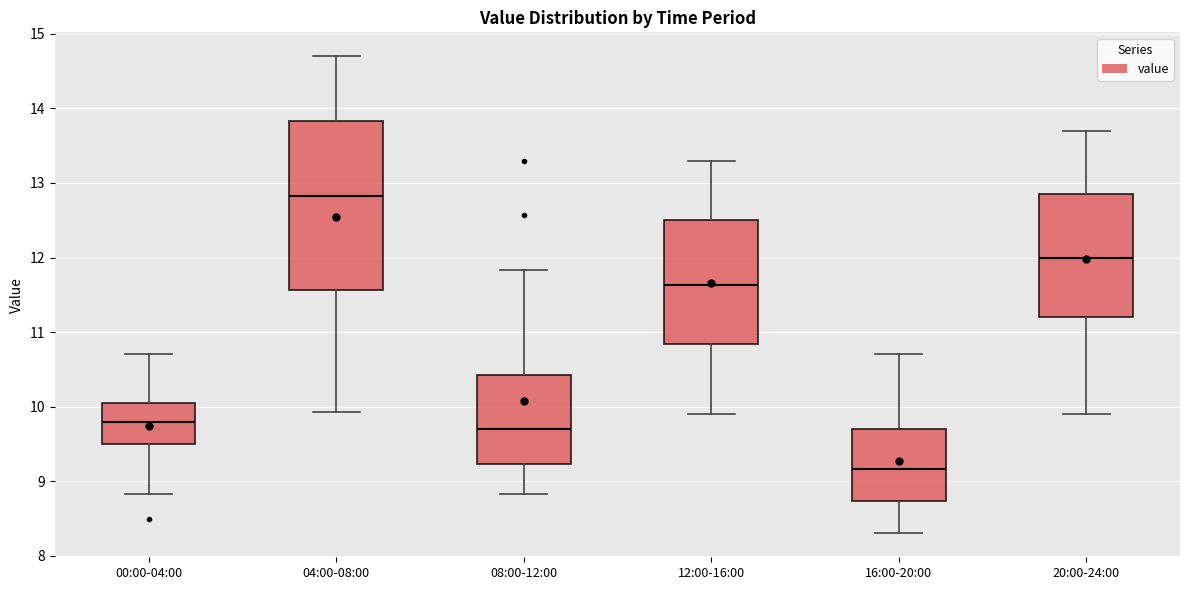

Reading left to right, read every box against the y-axis: the position of its median line, the range the box covers, and the ends of its whiskers. The values are not printed on the chart, so give them approximately, as read against the axis.

00:00-04:00: median 9.8, box 9.5 to 10.1, whiskers 8.8 to 10.7
04:00-08:00: median 12.8, box 11.6 to 13.8, whiskers 9.9 to 14.7
08:00-12:00: median 9.7, box 9.2 to 10.4, whiskers 8.8 to 11.8
12:00-16:00: median 11.6, box 10.8 to 12.5, whiskers 9.9 to 13.3
16:00-20:00: median 9.2, box 8.7 to 9.7, whiskers 8.3 to 10.7
20:00-24:00: median 12.0, box 11.2 to 12.9, whiskers 9.9 to 13.7